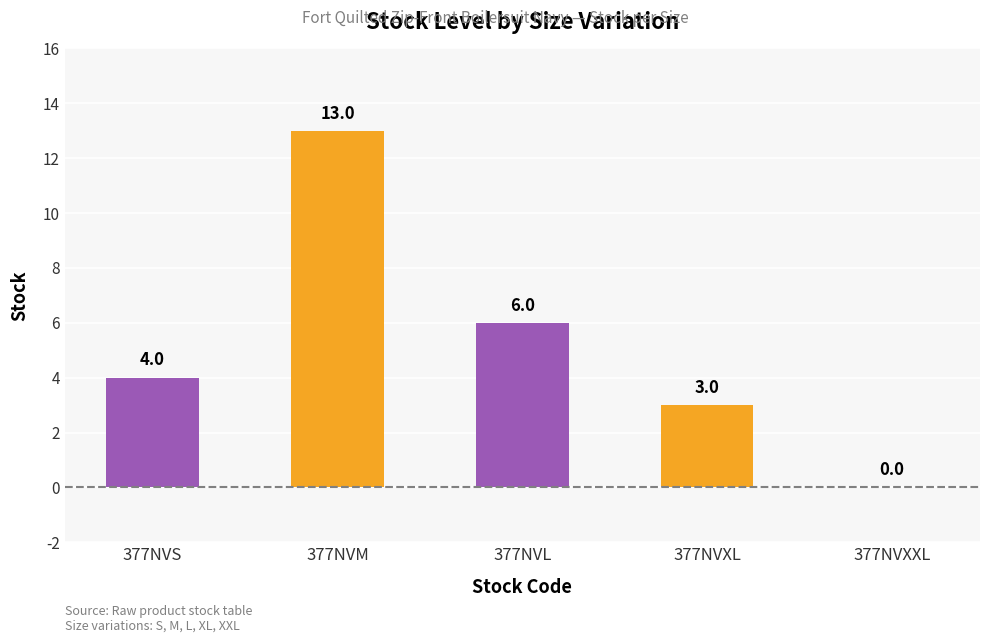

What is the maximum value shown in the chart?

13